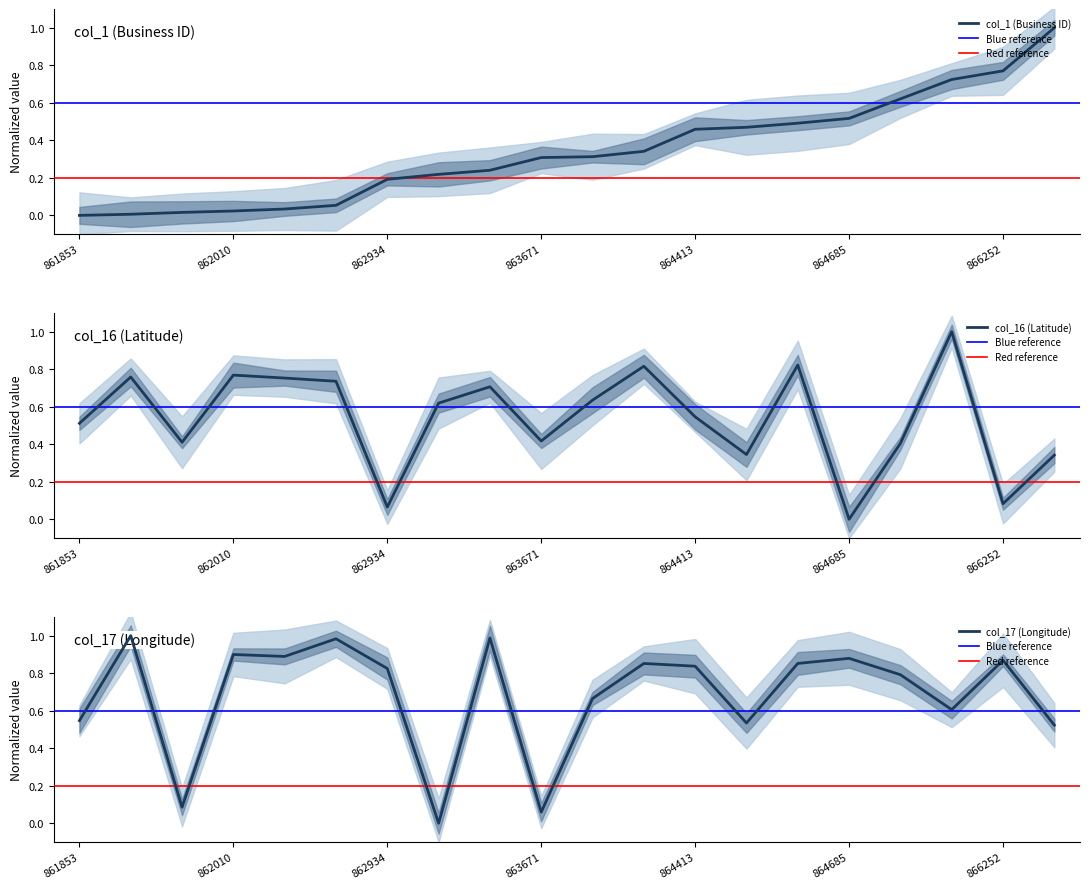

What is the difference between the second highest and minimum values in the col_1 series?

0.8